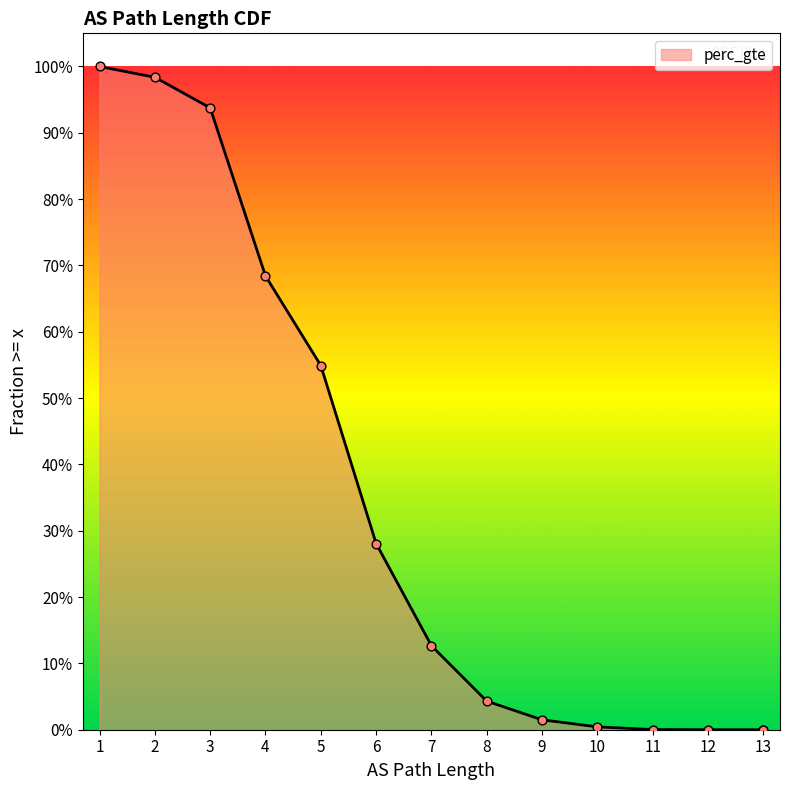

What is the change in value from 5 to 10?

-0.5